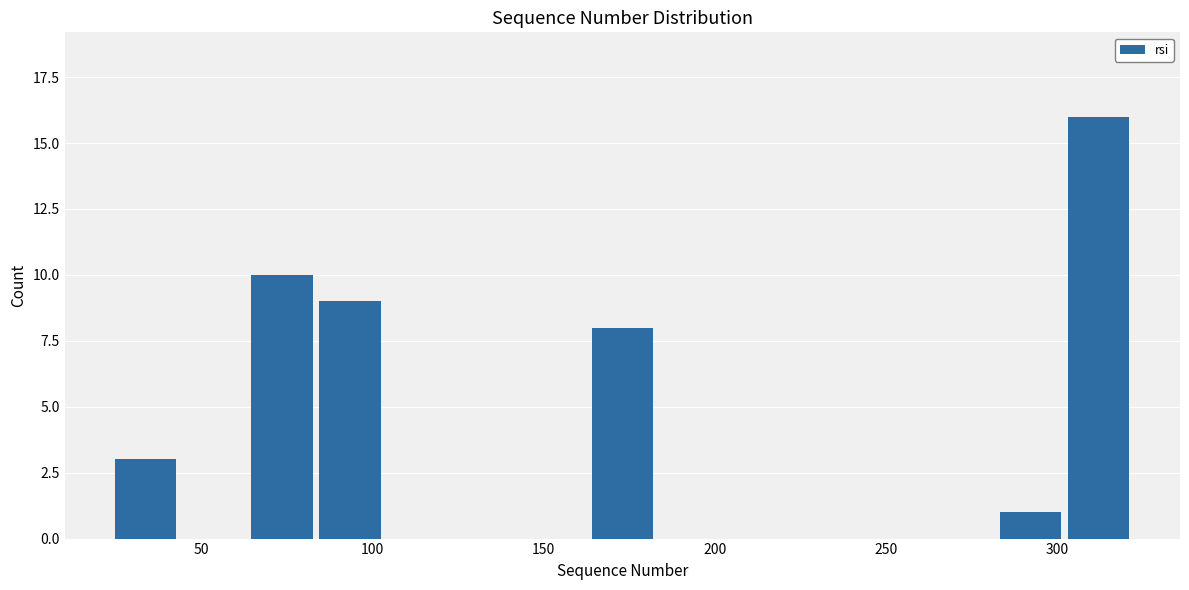

Around what value on the x-axis is the tallest bar? Give the approximate position of its centre, as read against the axis.

310